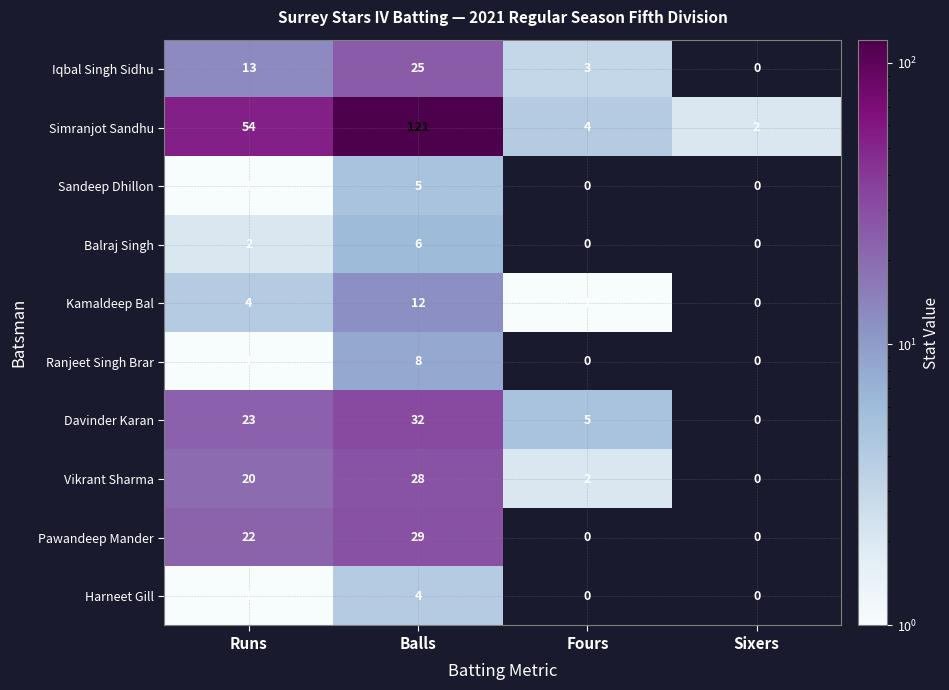

The value of Simranjot Sandhu at Fours is 2. True or false?

False